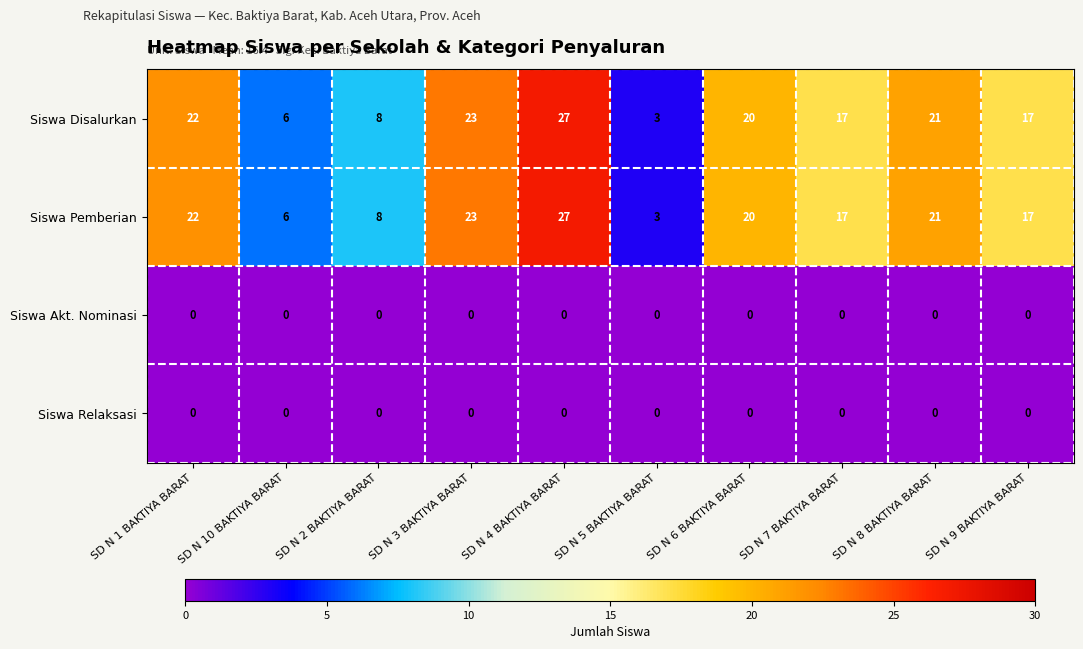

How many series are shown in this chart?

4